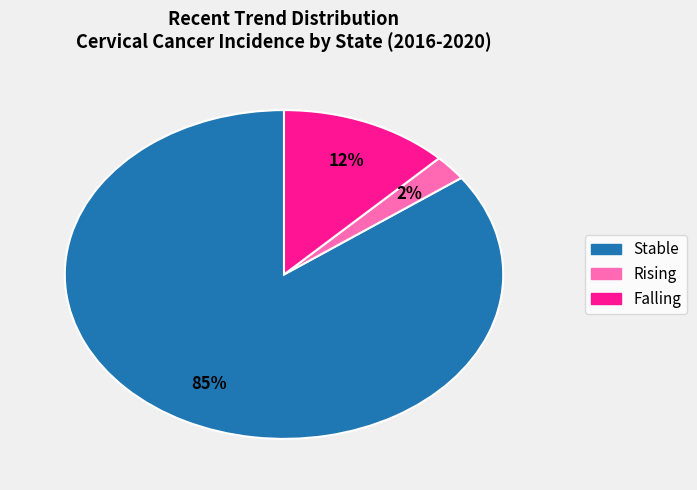

Is the sum of Stable and Falling greater than half?

Yes